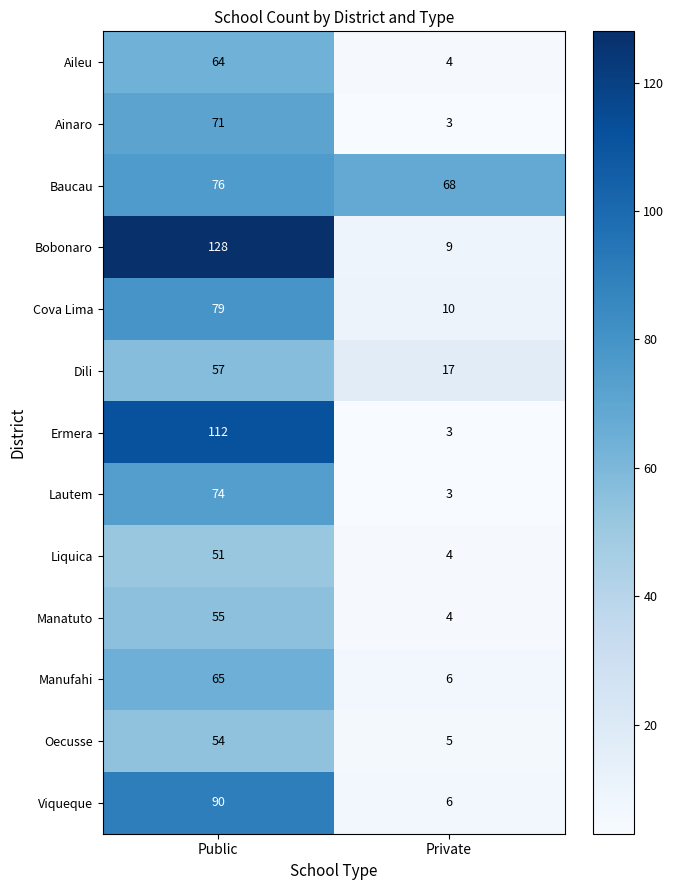

Reading right to left, what are all the values shown in this chart?

Aileu: Private=4	Public=64
Ainaro: Private=3	Public=71
Baucau: Private=68	Public=76
Bobonaro: Private=9	Public=128
Cova Lima: Private=10	Public=79
Dili: Private=17	Public=57
Ermera: Private=3	Public=112
Lautem: Private=3	Public=74
Liquica: Private=4	Public=51
Manatuto: Private=4	Public=55
Manufahi: Private=6	Public=65
Oecusse: Private=5	Public=54
Viqueque: Private=6	Public=90